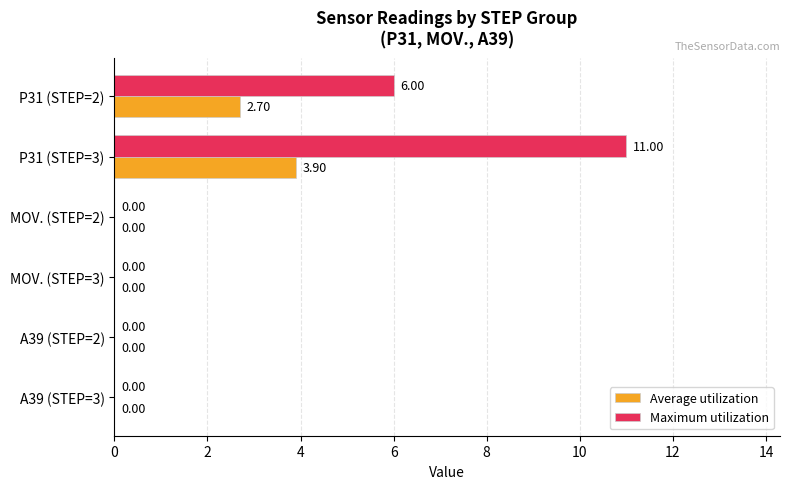

Which series has the widest spread of values?

Maximum utilization